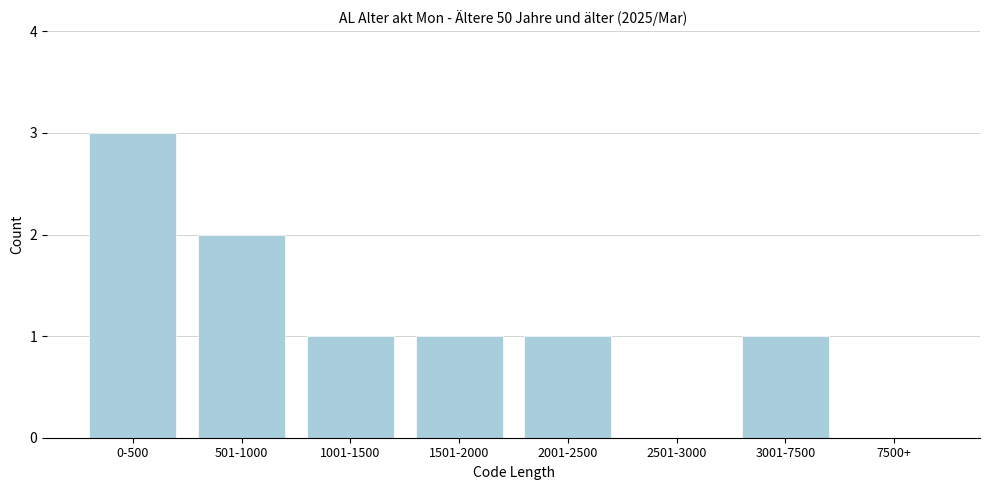

Reading left to right, transcribe all the data shown in this chart.

0-500=3	501-1000=2	1001-1500=1	1501-2000=1	2001-2500=1	2501-3000=0	3001-7500=1	7500+=0